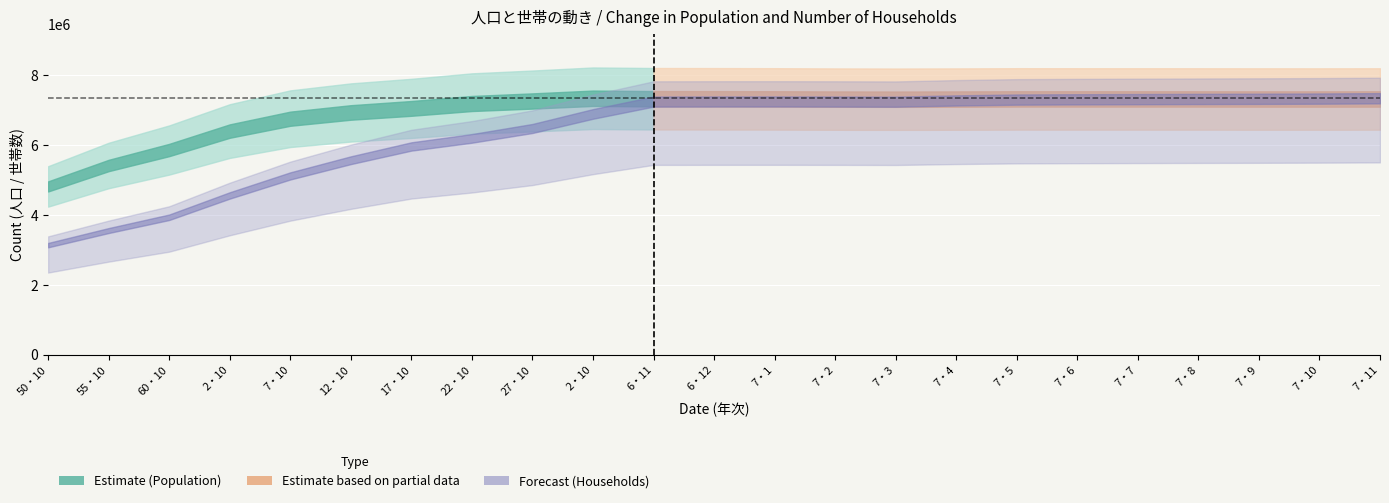

Rank the series by their maximum value, from highest to lowest.

Population, Households